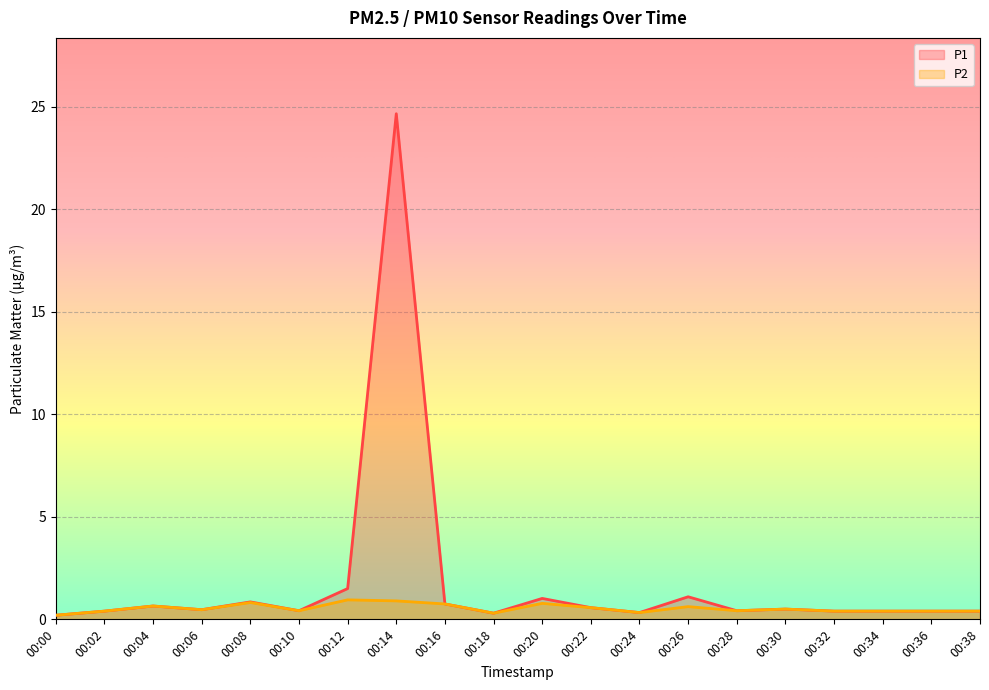

Which has a higher value, 00:32 or 00:20?

00:20